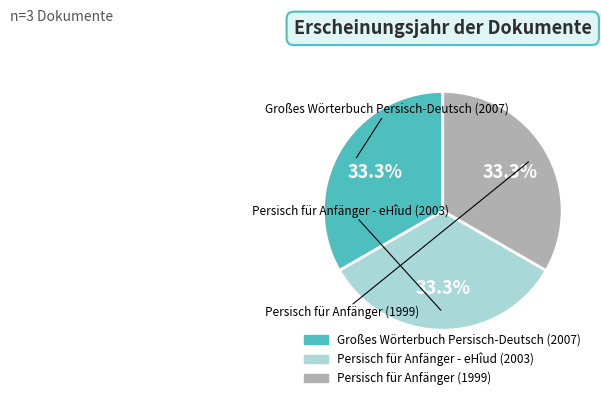

Is there a majority slice in this chart?

No